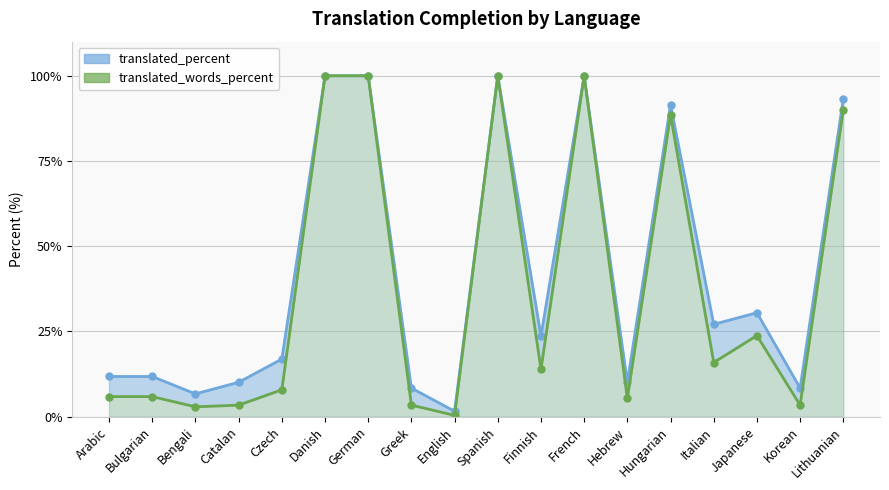

Where does the translated_words_percent series first go above 13?

Danish